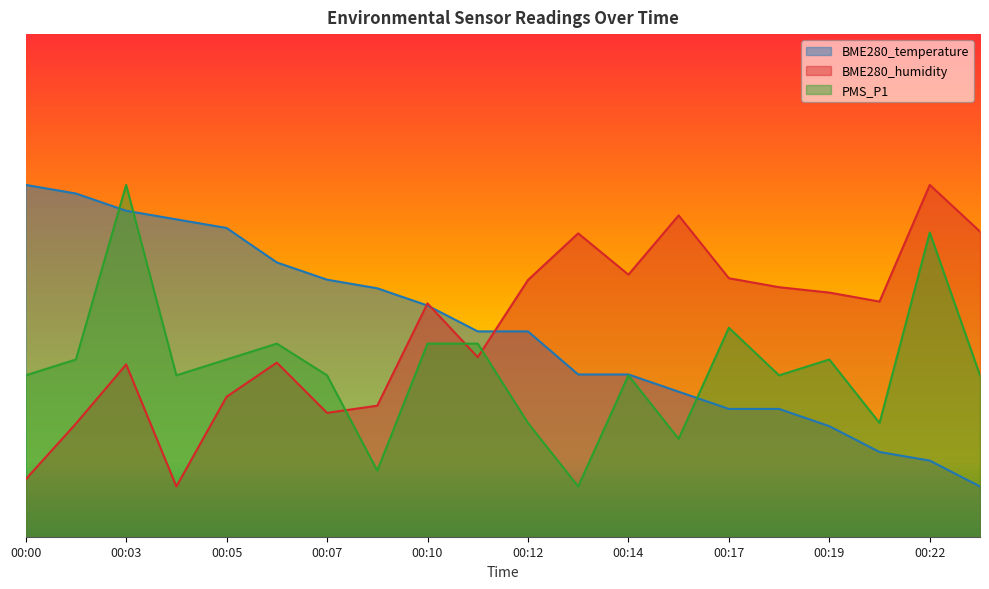

Where does the BME280_temperature series first go above 40?

00:00